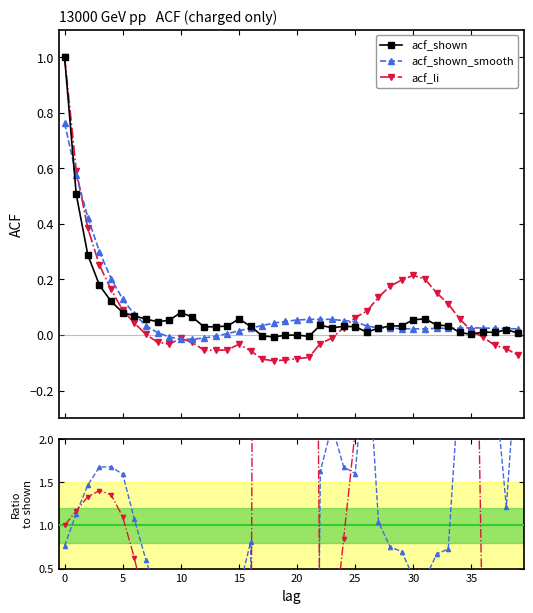

True or false: acf_shown_smooth has more than 0 interior local peaks.

True